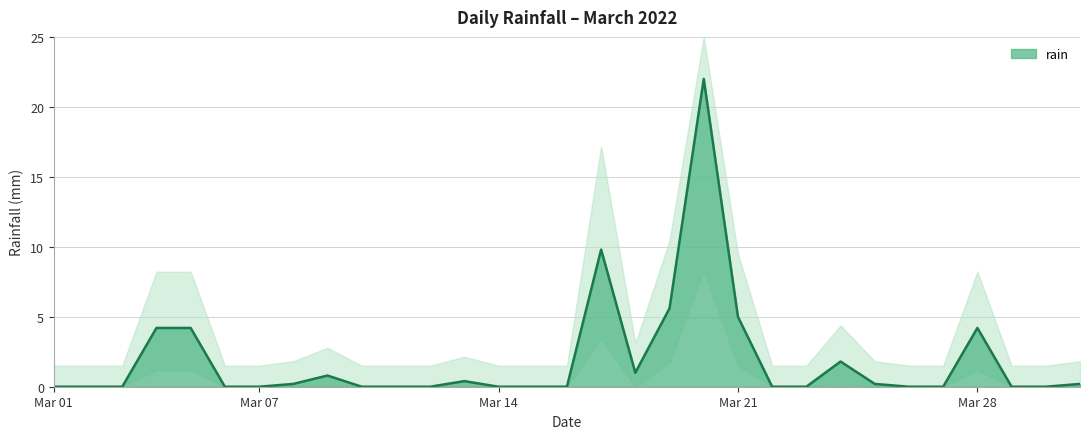

Count the number of values greater than 0.

14